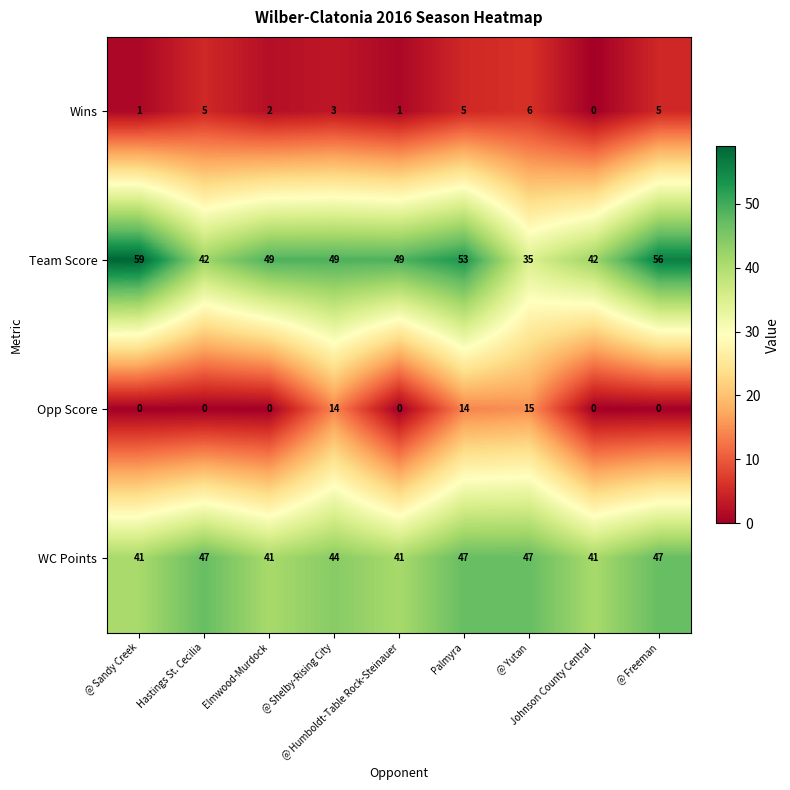

What is the greatest value displayed?

59